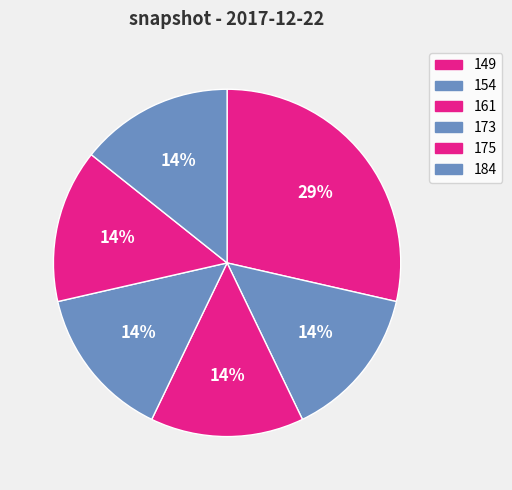

To the nearest percent, what portion does 175 represent?

14%